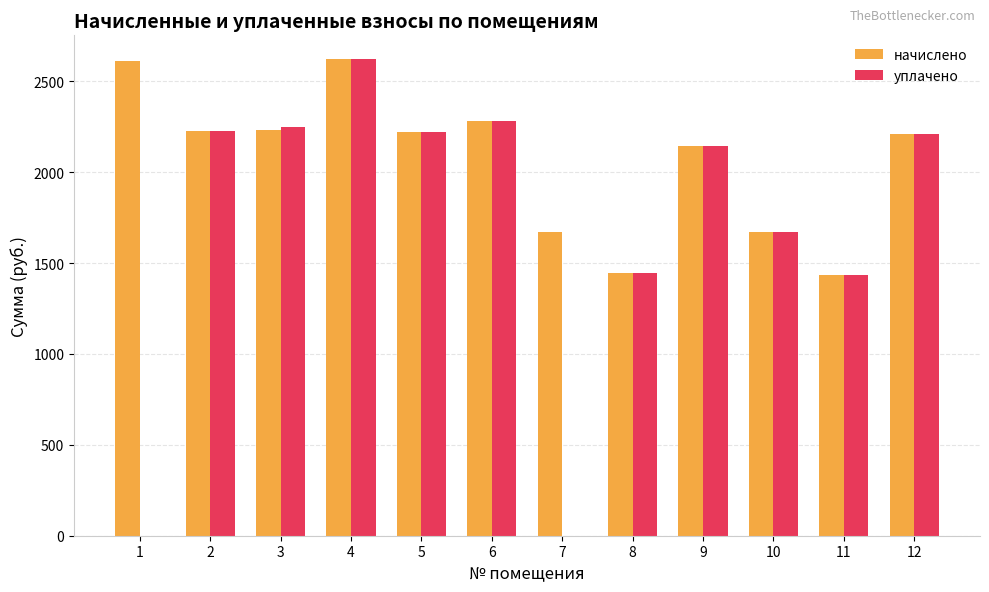

Which series has the widest spread of values?

уплачено